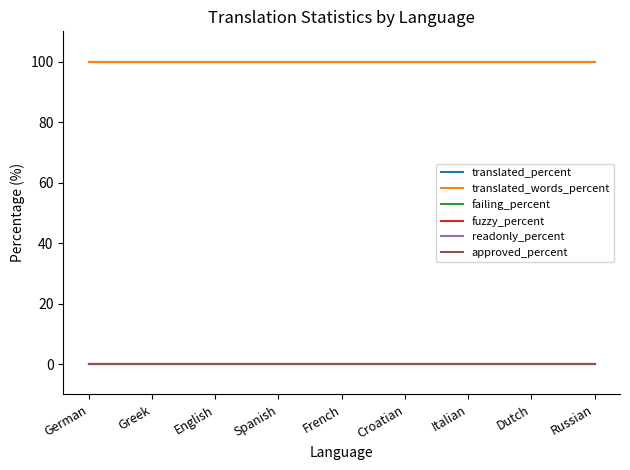

The readonly_percent series shows 0 at Croatian. True or false?

True